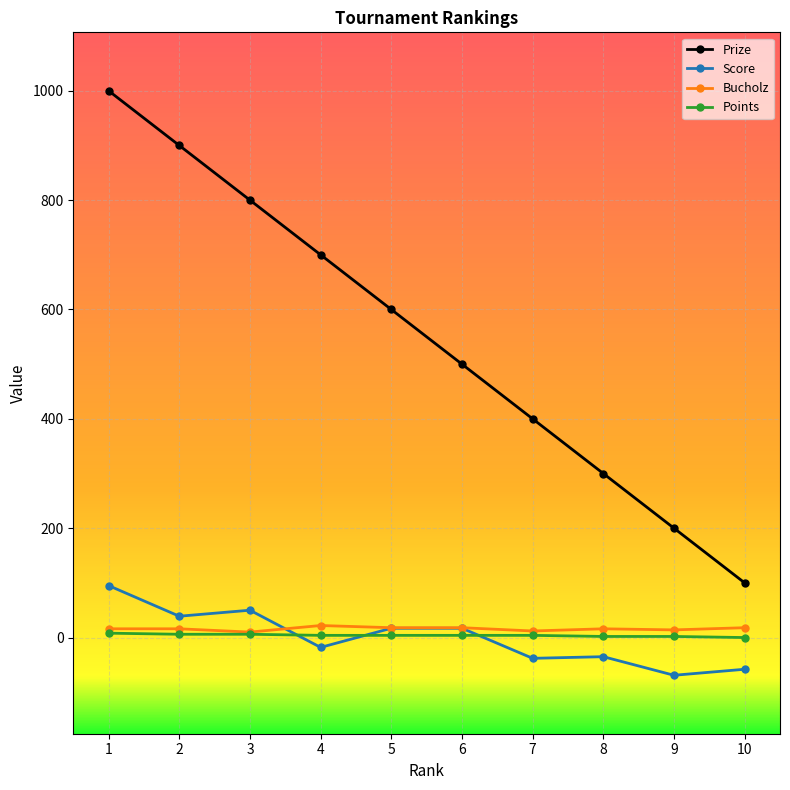

What is the approximate value of Prize at 7?

400